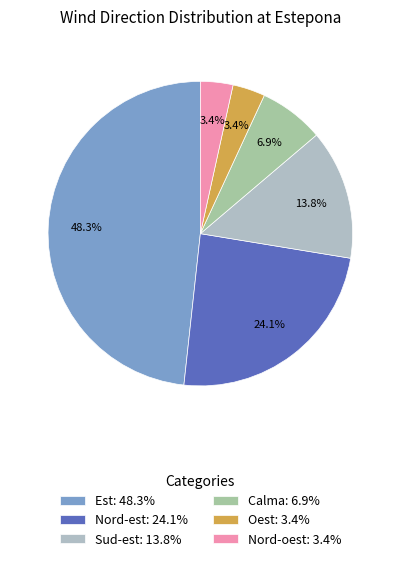

To the nearest percent, what is the combined percentage of Oest and Nord-oest?

7%